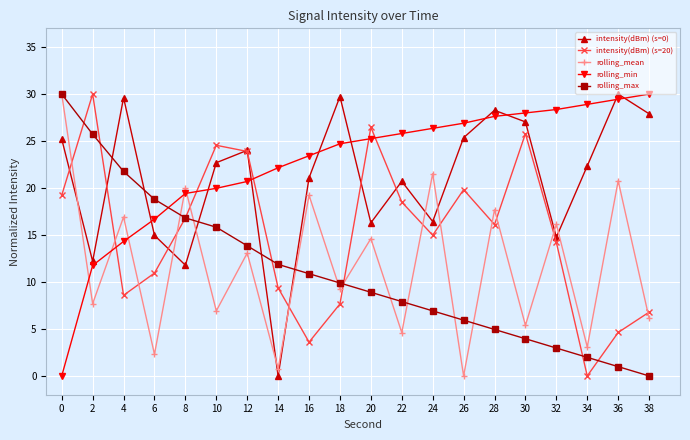

After their last crossing, which series has the higher values: intensity(dBm) (s=0) or intensity(dBm) (s=20)?

intensity(dBm) (s=0)